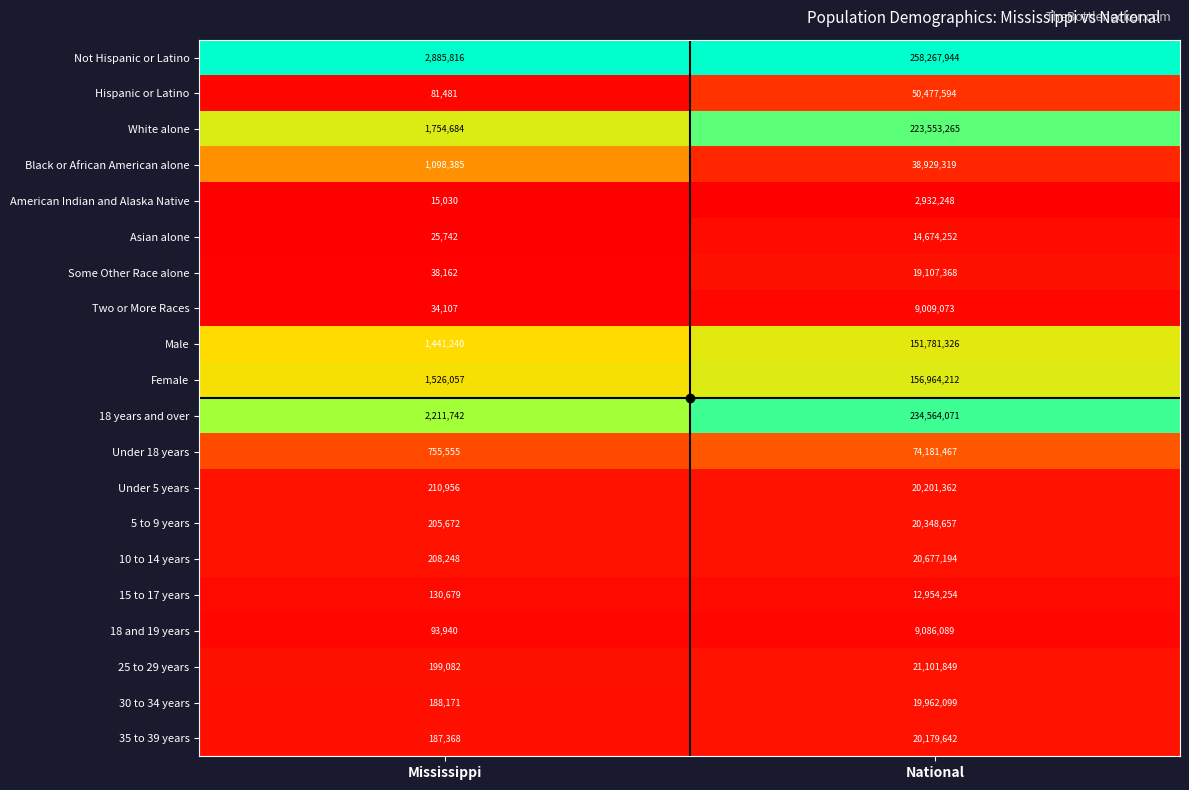

The value of Under 5 years at National is 6701224. True or false?

False